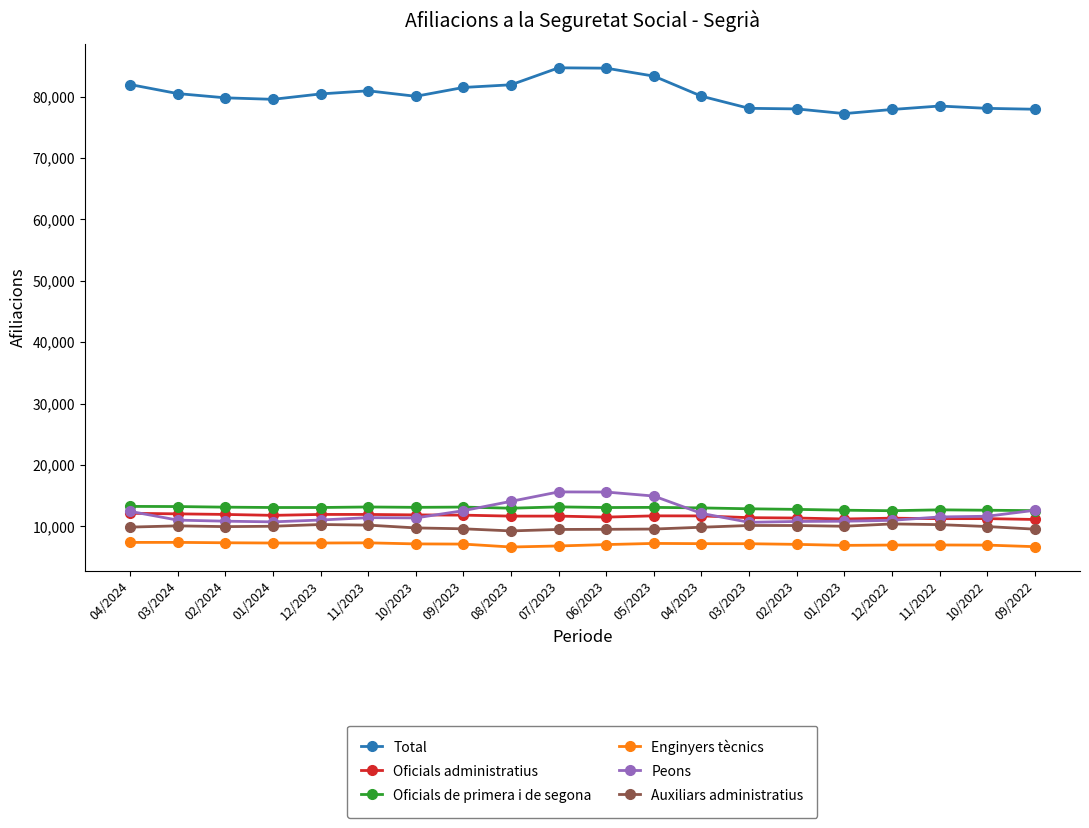

True or false: Total and Peons cross at least once.

False